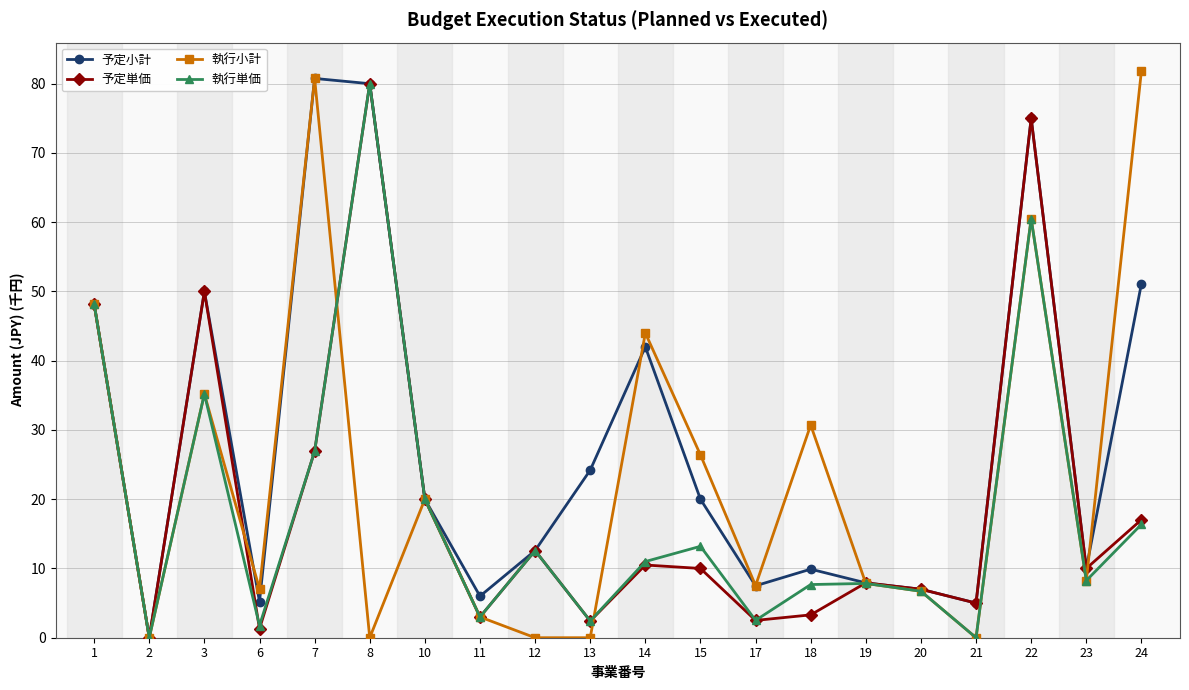

The 予定単価 series shows 7.9 at 21. True or false?

False